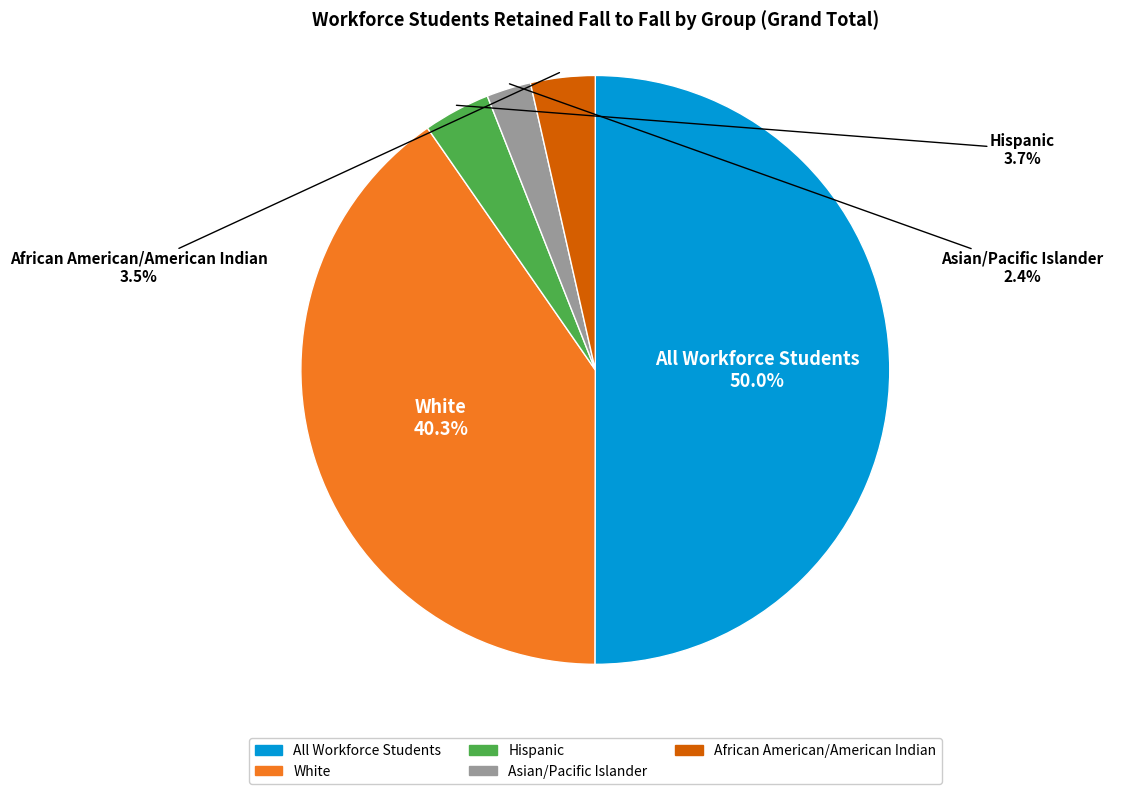

Which has a higher value, Asian/Pacific Islander or White?

White